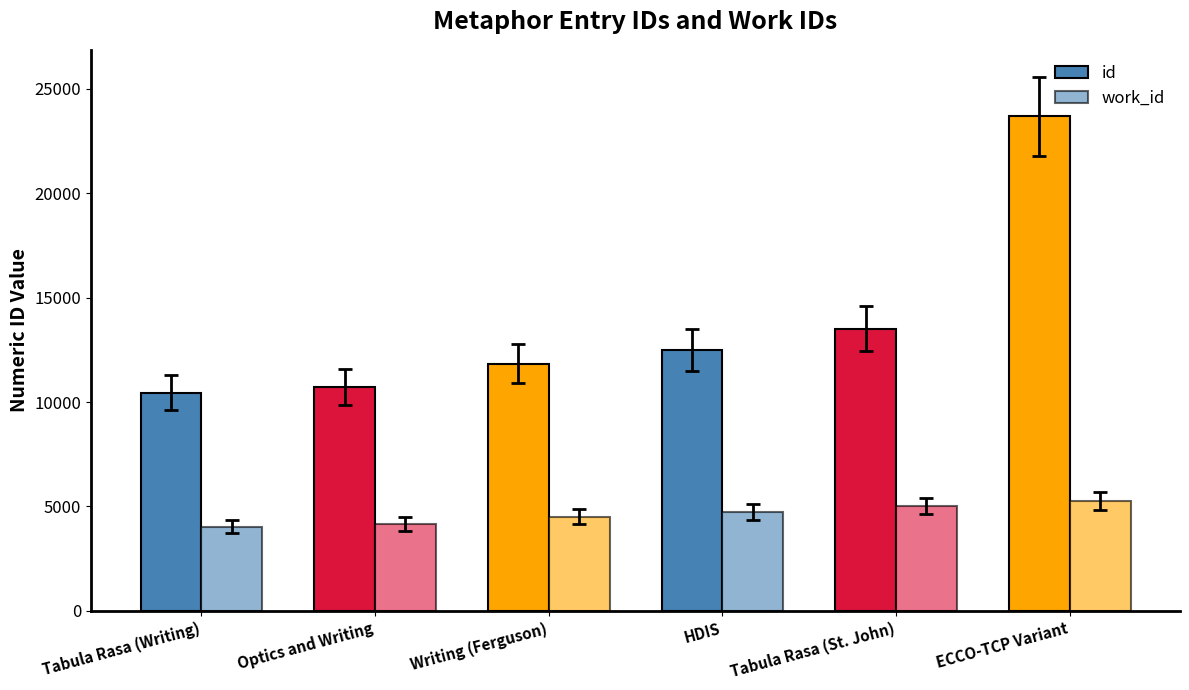

Does the chart contain stacked bars?

No